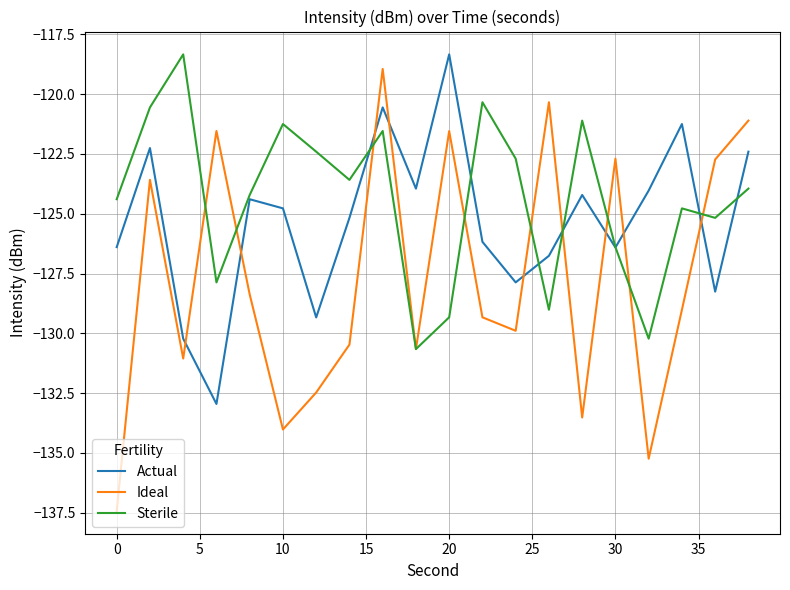

How many values in the Sterile series exceed -123?

8